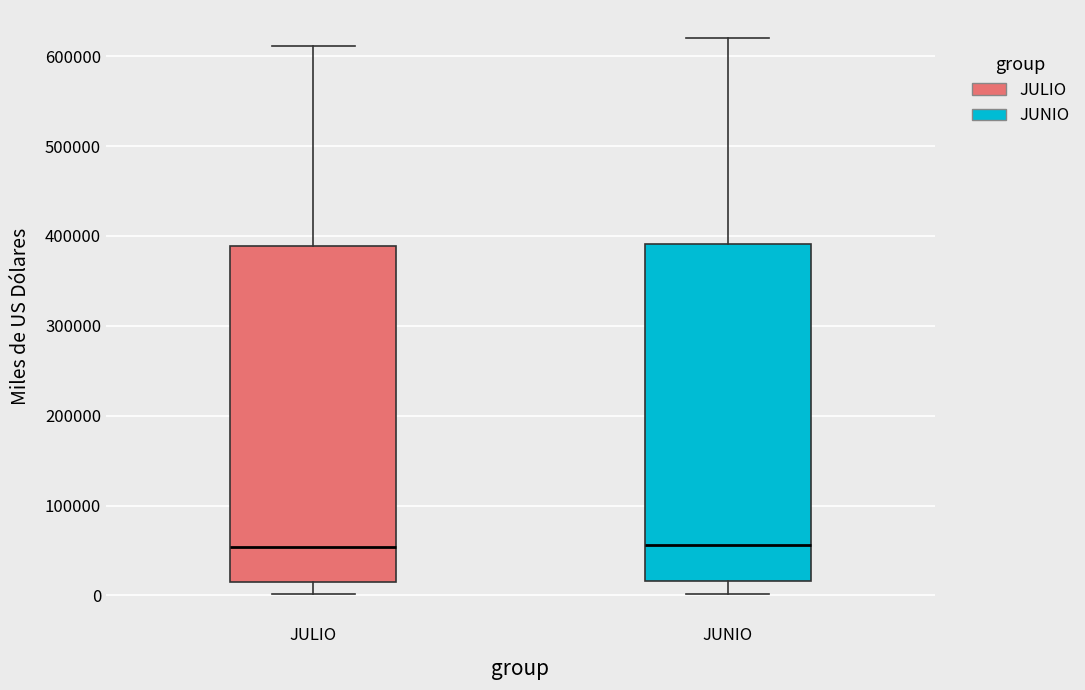

Reading left to right, read every box against the y-axis: the position of its median line, the range the box covers, and the ends of its whiskers. The values are not printed on the chart, so give them approximately, as read against the axis.

JULIO: median 50000, box 20000 to 390000, whiskers 0 to 610000
JUNIO: median 60000, box 20000 to 390000, whiskers 0 to 620000